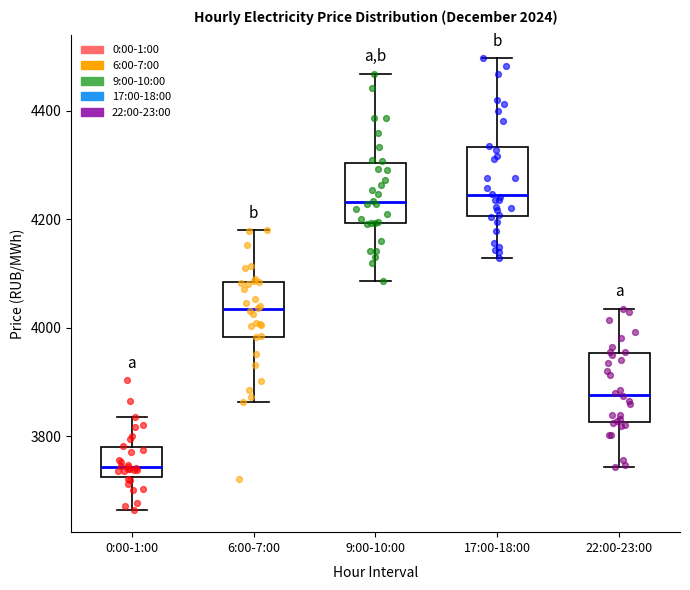

Where is the upper edge of the box for 9:00-10:00 on the y-axis? The values are not printed on the chart, so give them approximately, as read against the axis.

4300